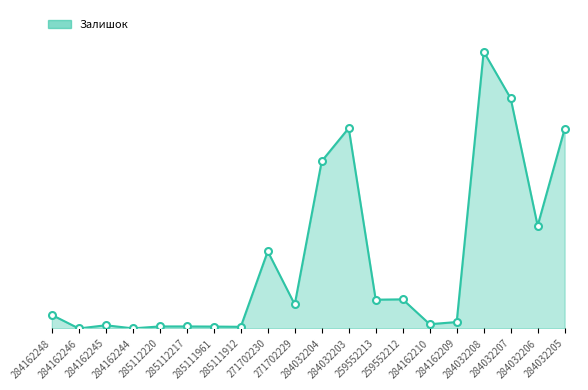

The chart shows a value of 1685 at 284032203. True or false?

True